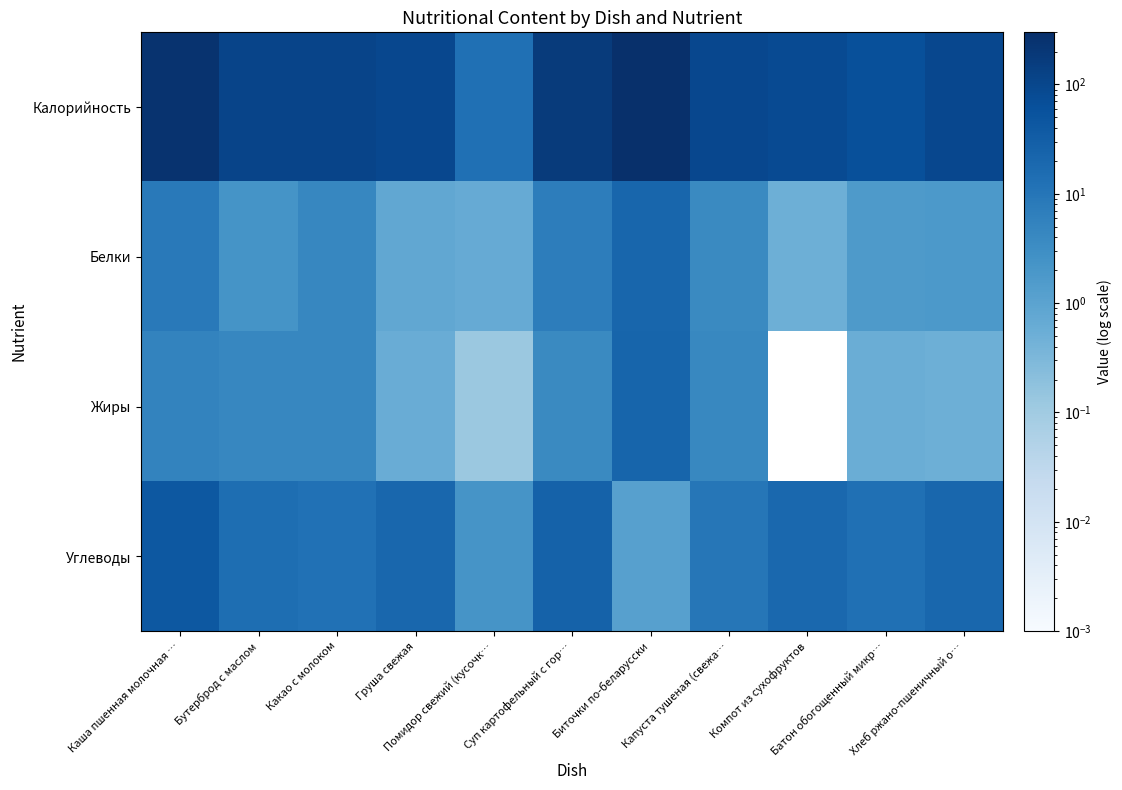

Count the number of data series in this chart.

4